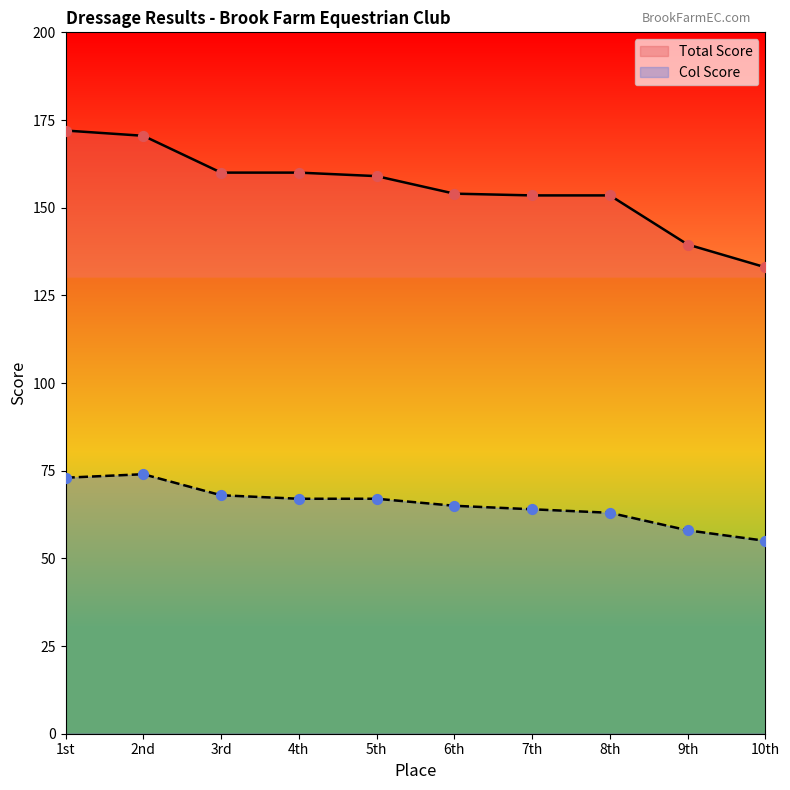

Which series contains the lowest Y value?

Col Score